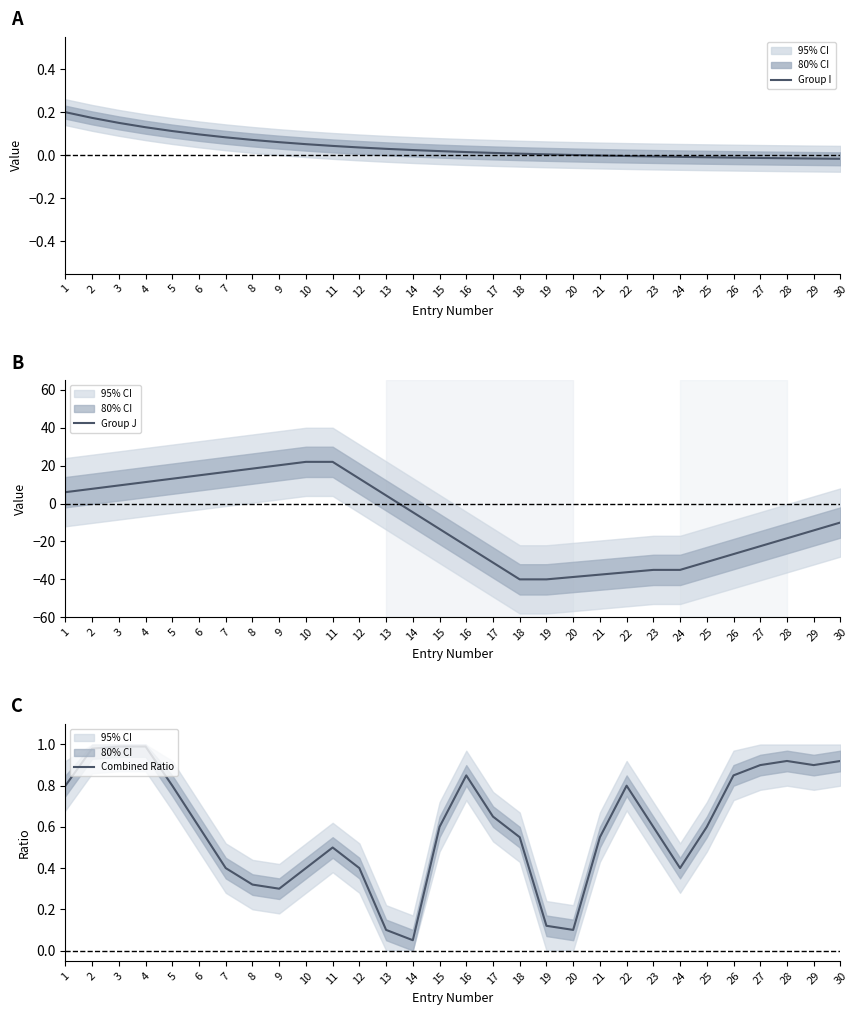

Between 13 and 21, which series saw the biggest shift?

Group J